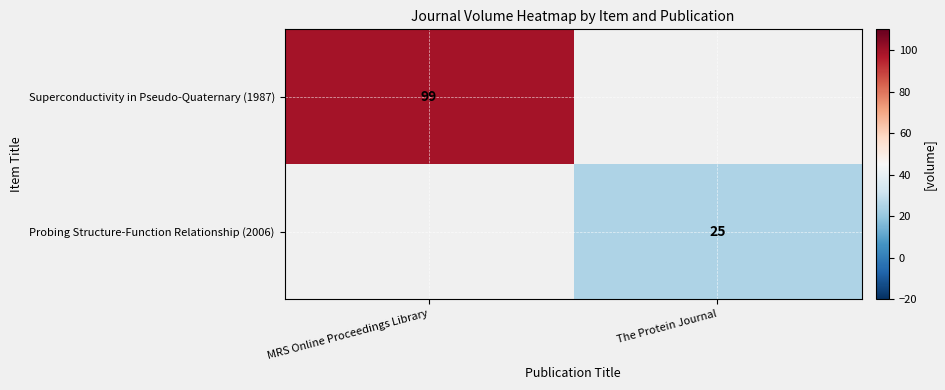

Is it true that Superconductivity in Pseudo-Quaternary (1987) equals 61 at MRS Online Proceedings Library?

False